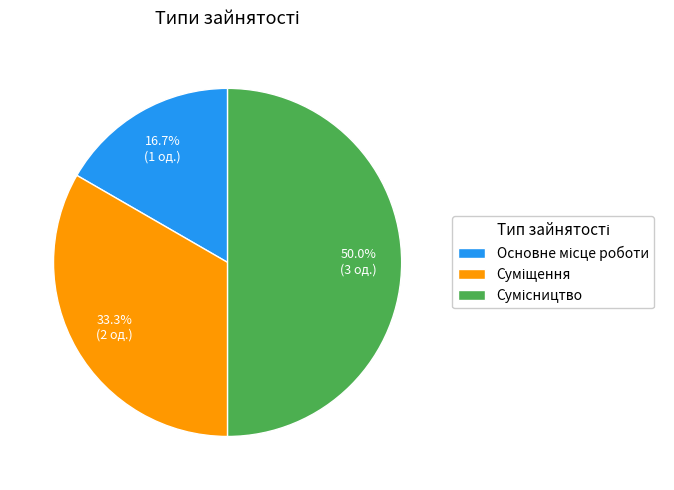

Count the number of slices in the pie.

3